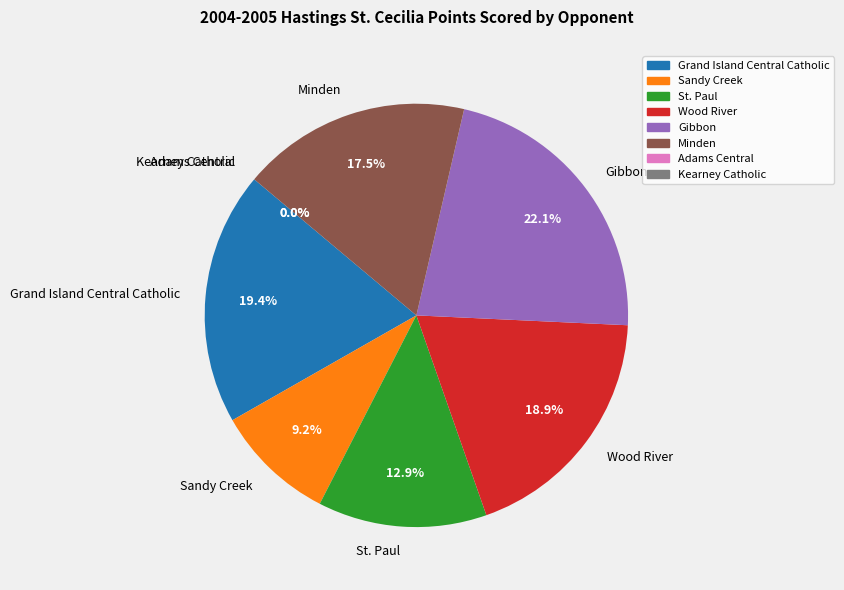

What is the change in value from St. Paul to Wood River?

+13